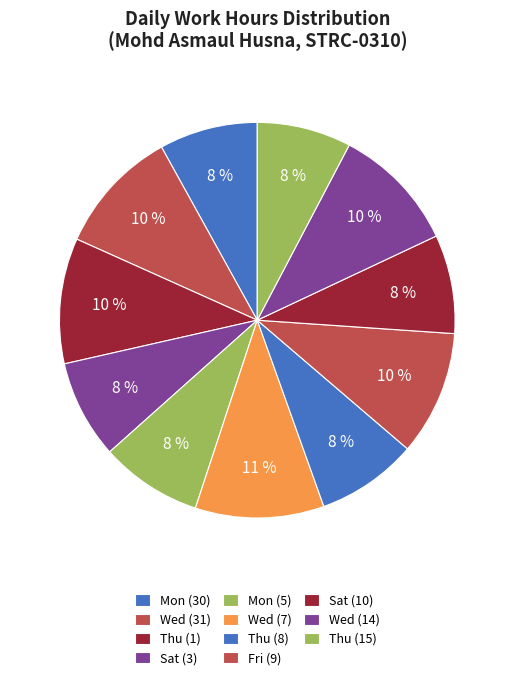

Which category has the smallest portion of the pie?

Thu (15)